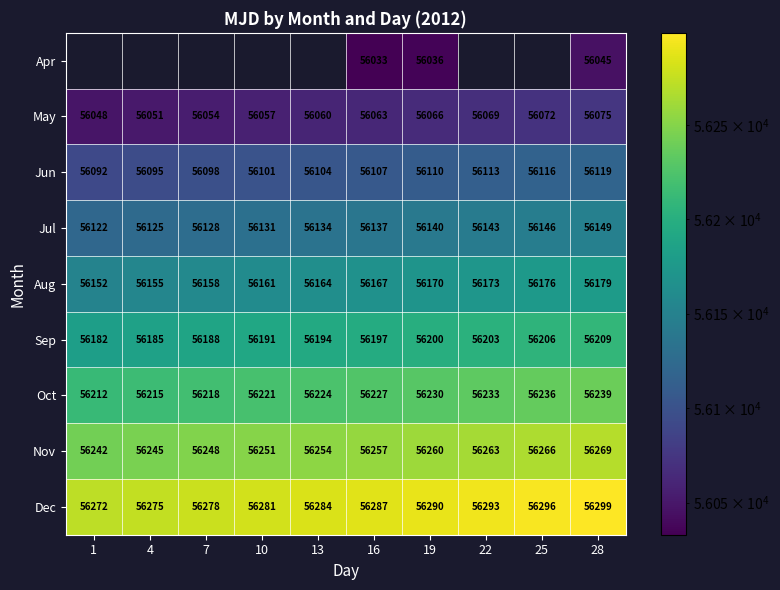

The Aug series shows 12975.5 at 4. True or false?

False